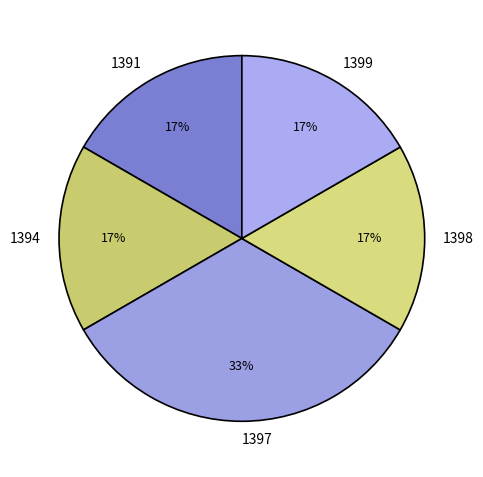

To the nearest percent, what portion does 1391 represent?

17%